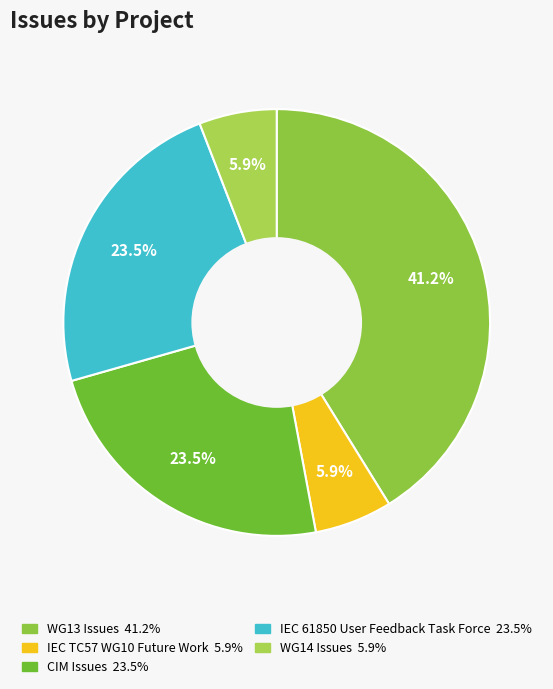

Which slice is the smallest?

IEC TC57 WG10 Future Work